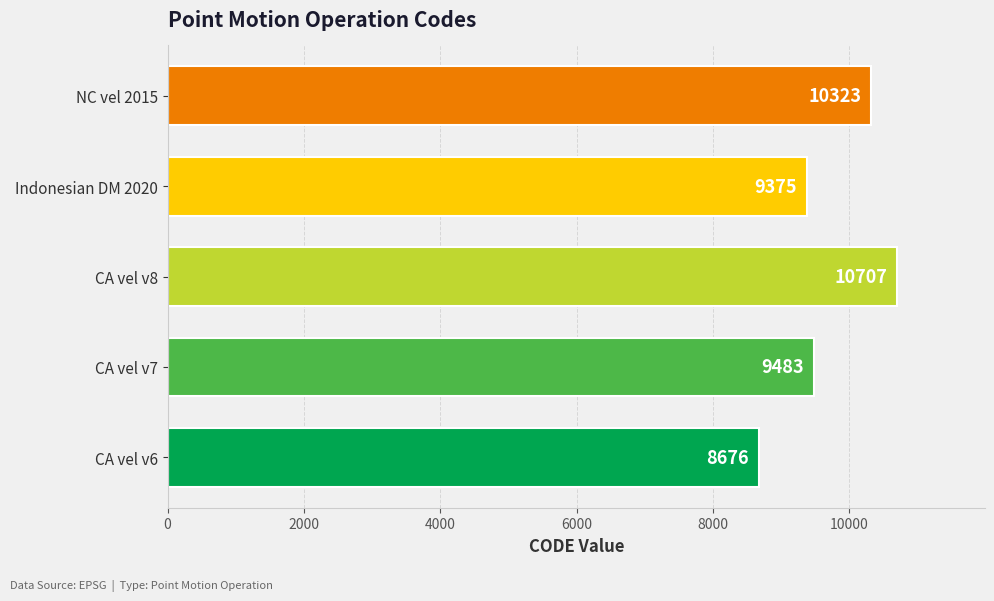

Count the number of categories in the chart.

5